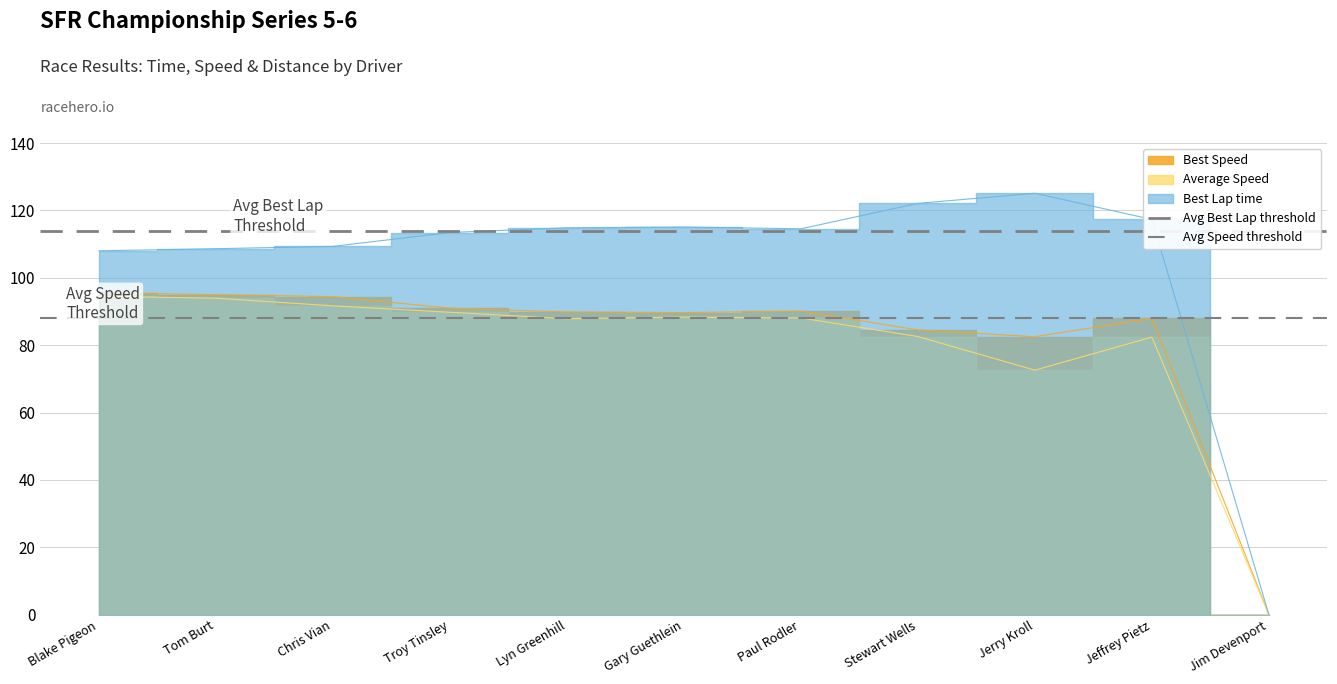

What is the label of the 2nd point from the right?

Blake Pigeon